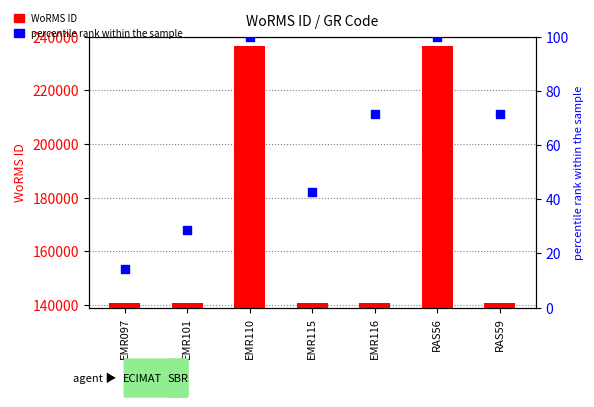

What are all the series names shown in the legend?

WoRMS ID, percentile rank within the sample